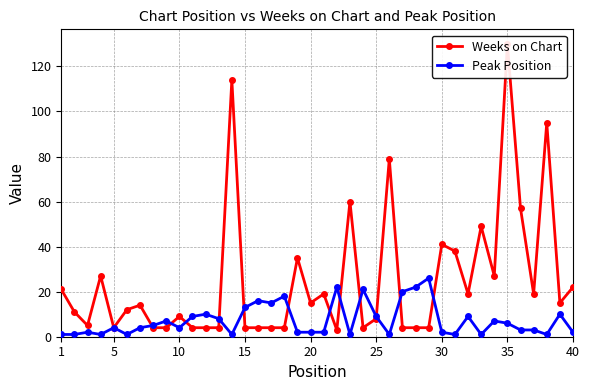

Which series ends up on top after the final intersection of Peak Position and Weeks on Chart?

Weeks on Chart